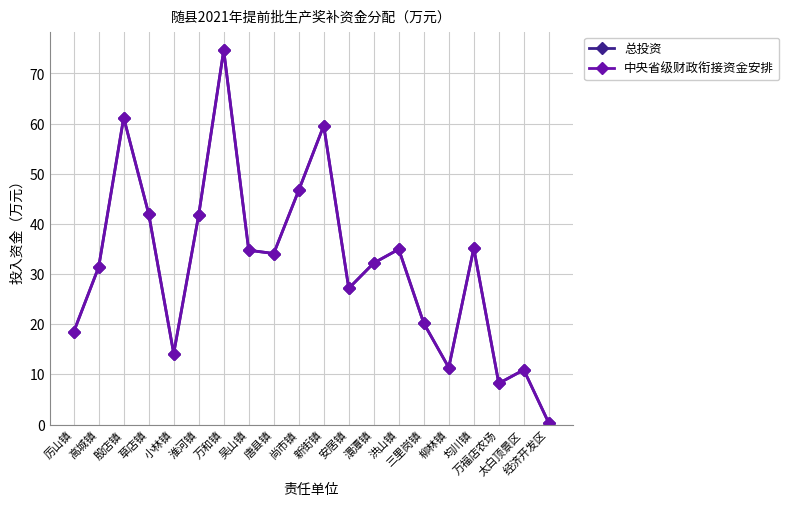

Is this an area chart (filled region under the line)?

No